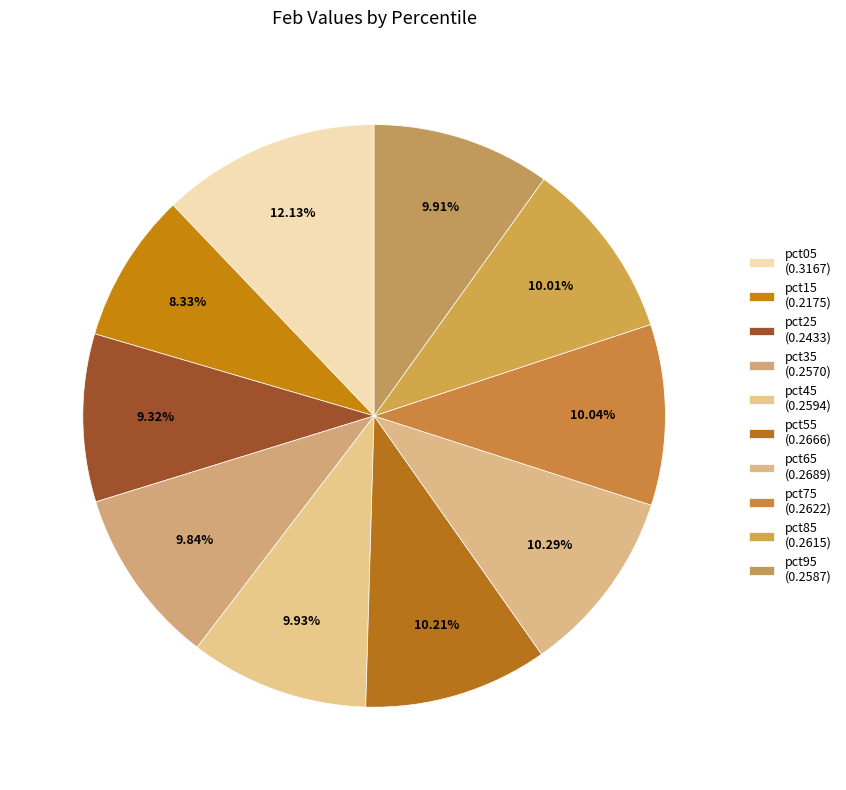

The pct45 slice represents 10% of the pie. True or false?

True